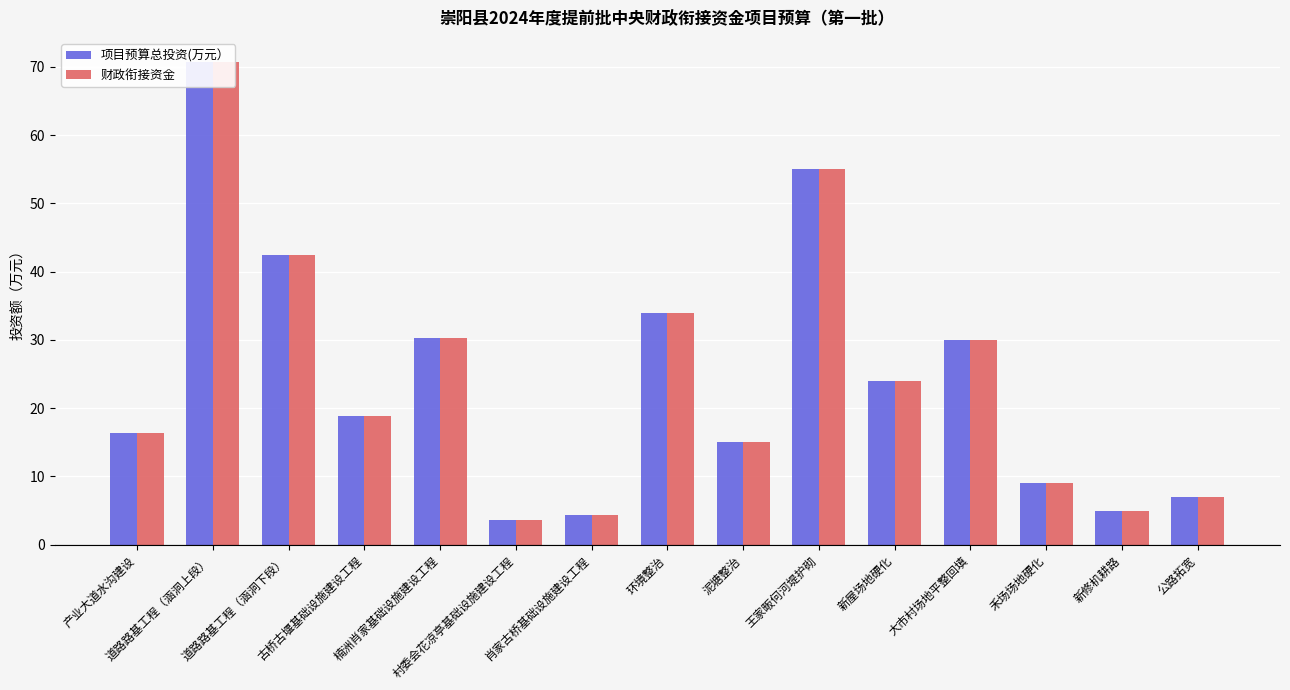

What is the total value across all series at 村委会花凉亭基础设施建设工程?

7.4